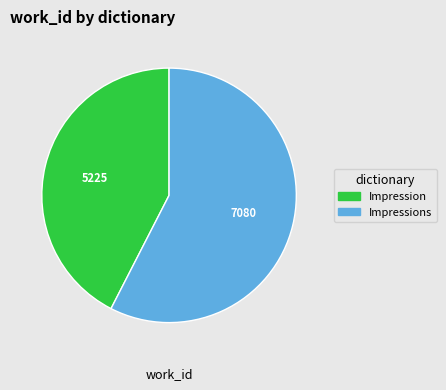

How many slices are in this pie chart?

2